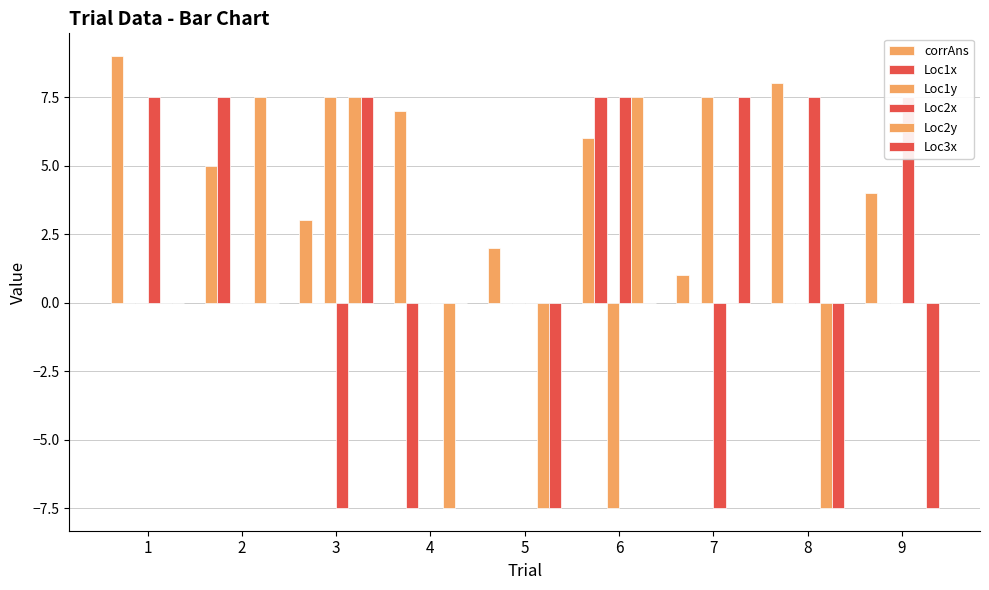

Which has a higher value, 4 or 5?

4